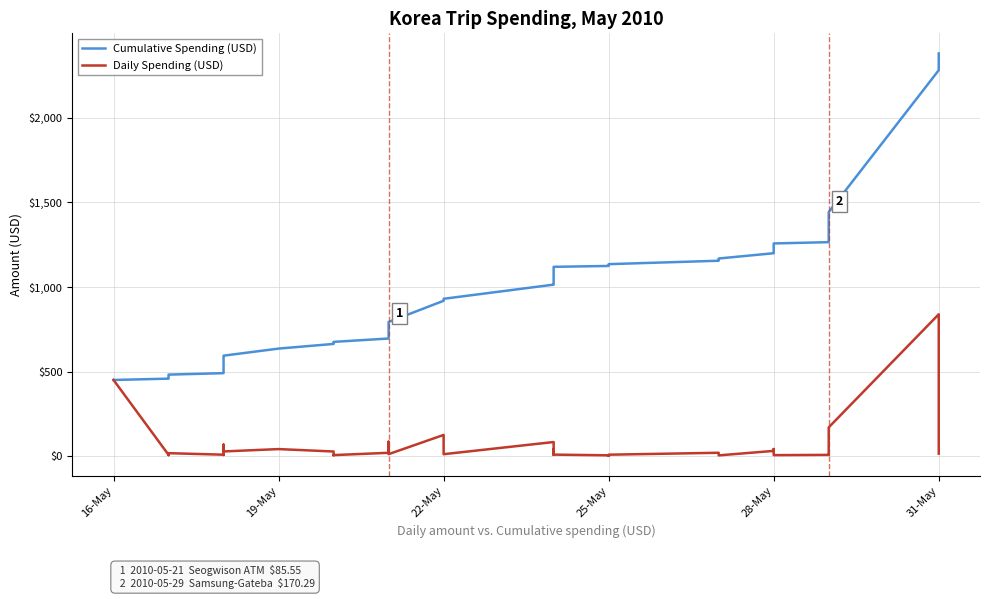

Does the chart have visible grid lines?

Yes